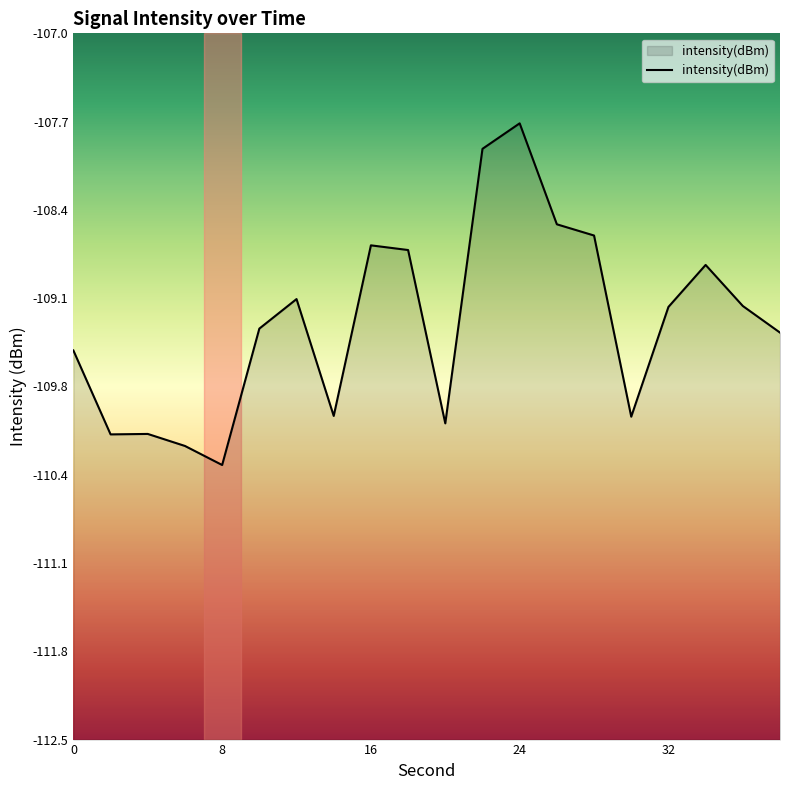

Does the chart display data point markers on the line(s)?

No